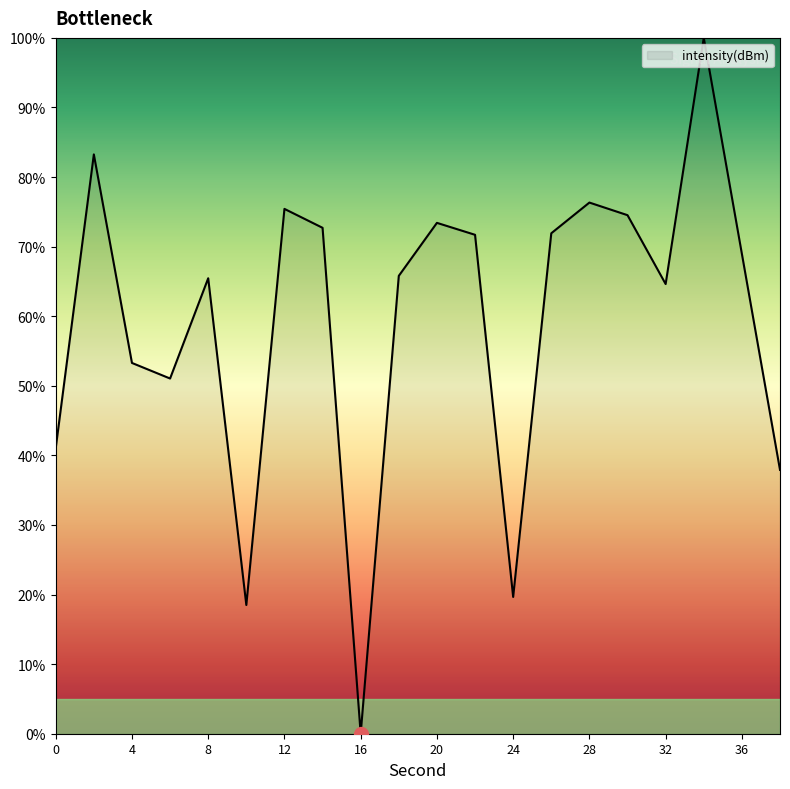

What is the maximum value shown in the chart?

100.0